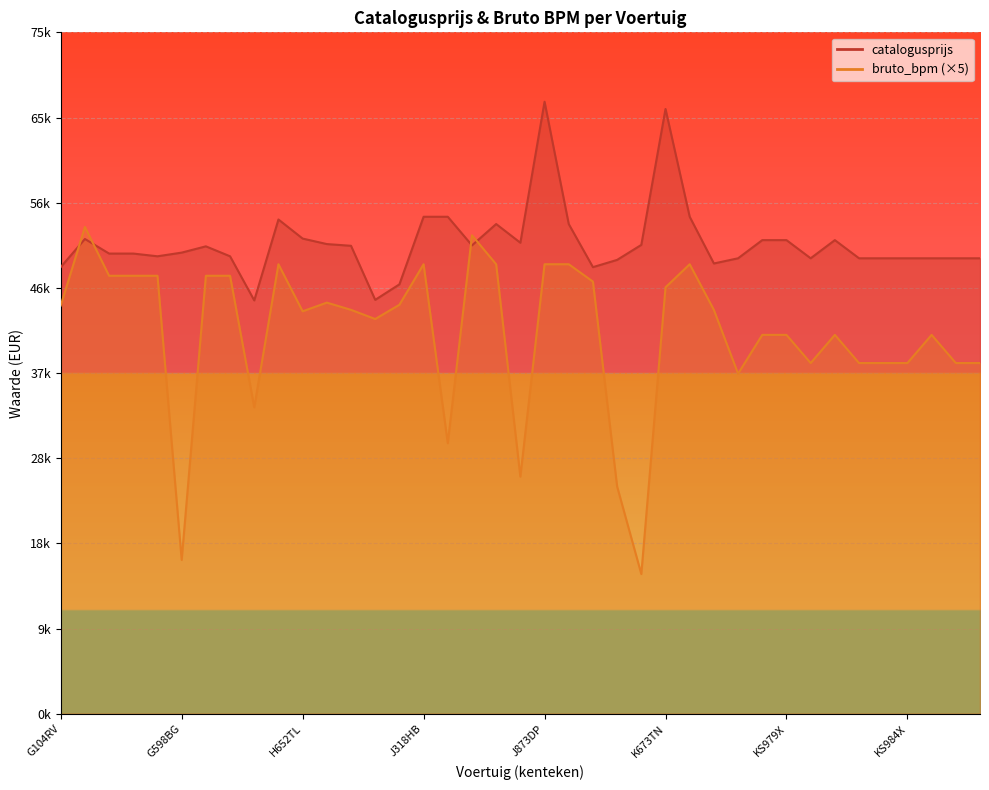

What is the label of the 2nd point from the right?

KT678D